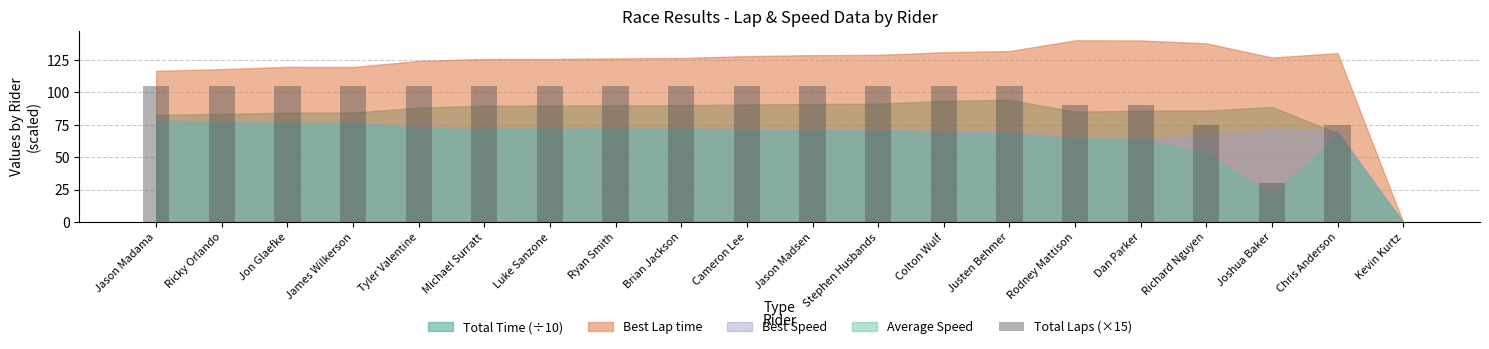

The value at Brian Jackson is 64. True or false?

False